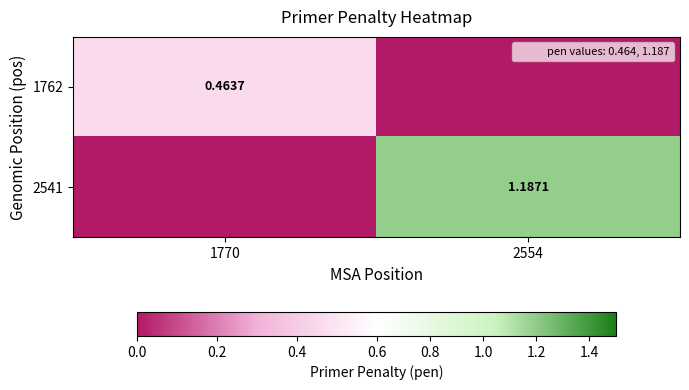

Between 1770 and 2554, which series saw the biggest shift?

2541